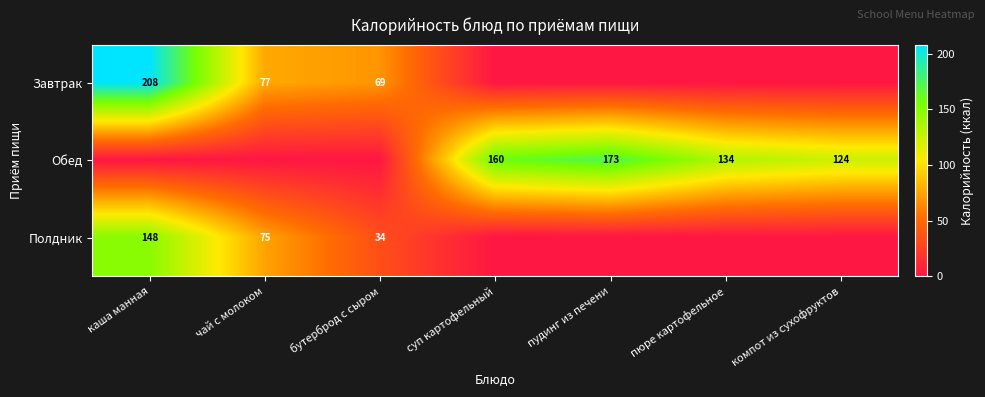

At how many categories does at least one series exceed 166?

2